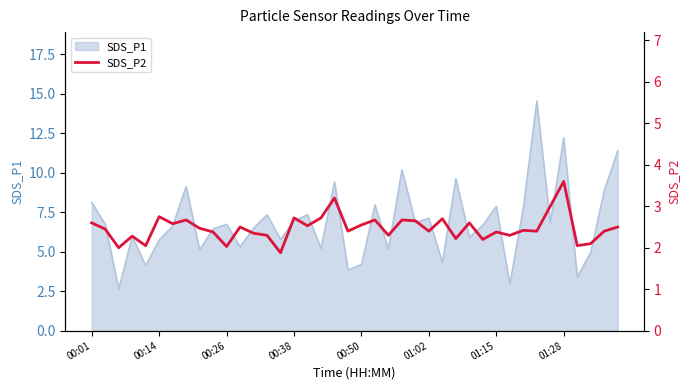

True or false: there are more than 0 points higher than both neighbors.

True